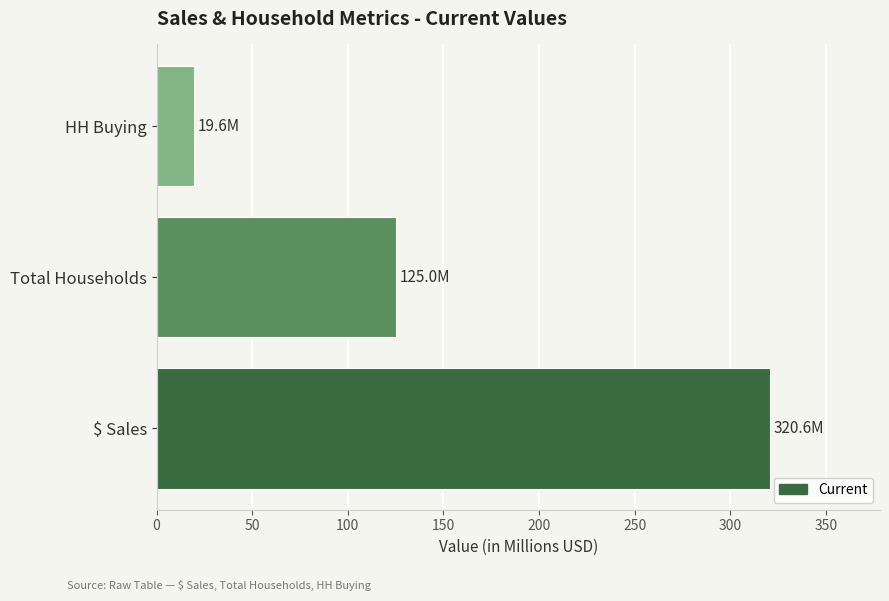

How many values are below 125?

1